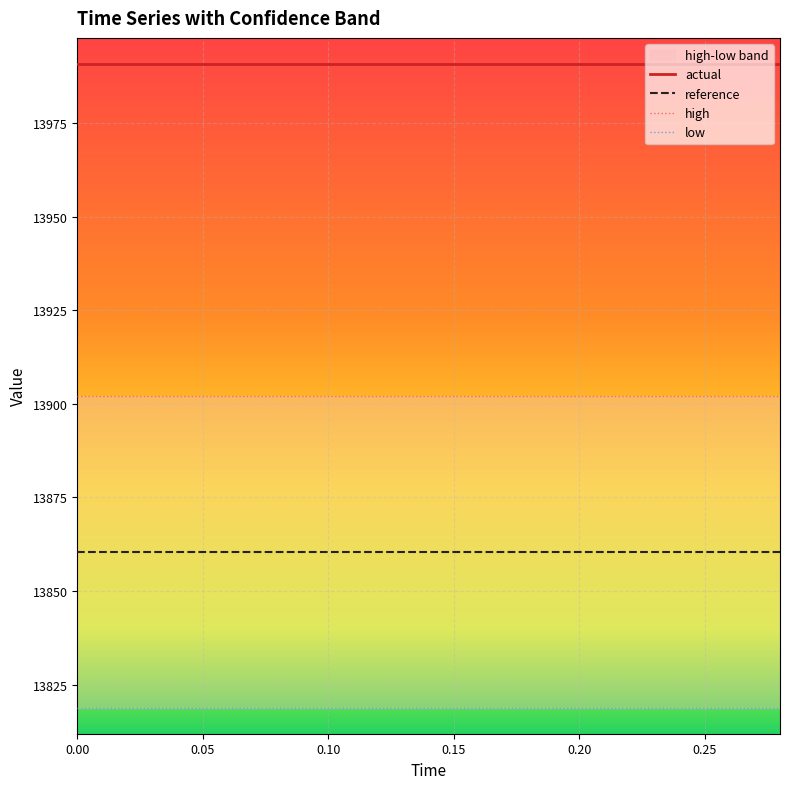

True or false: reference and actual cross at least once.

False